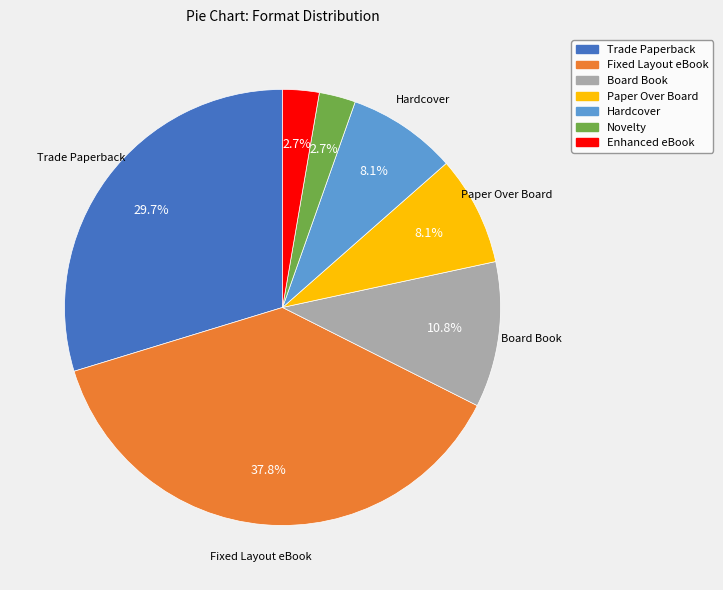

To the nearest percent, what is the average slice percentage?

14%